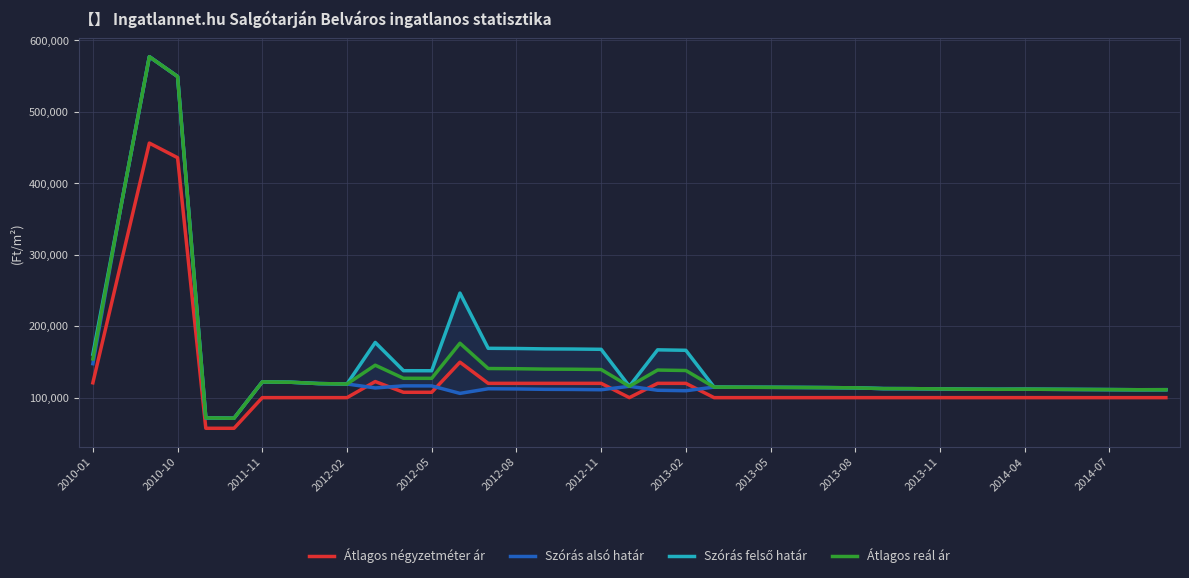

List the series in order of their overall mean, highest first.

Szórás felső határ, Átlagos reál ár, Szórás alsó határ, Átlagos négyzetméter ár